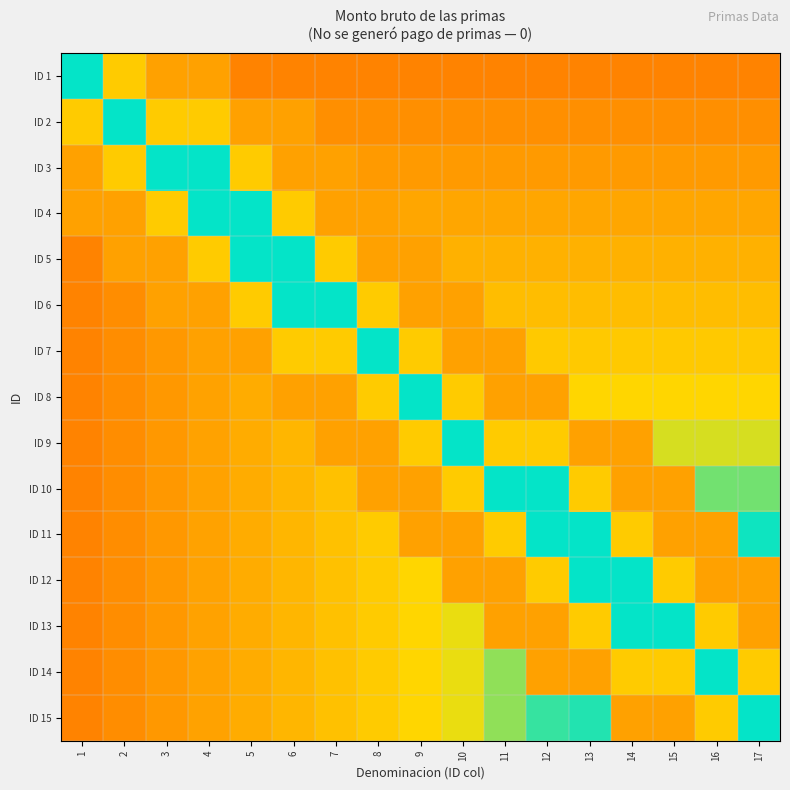

Which series has the widest spread of values?

ID 15